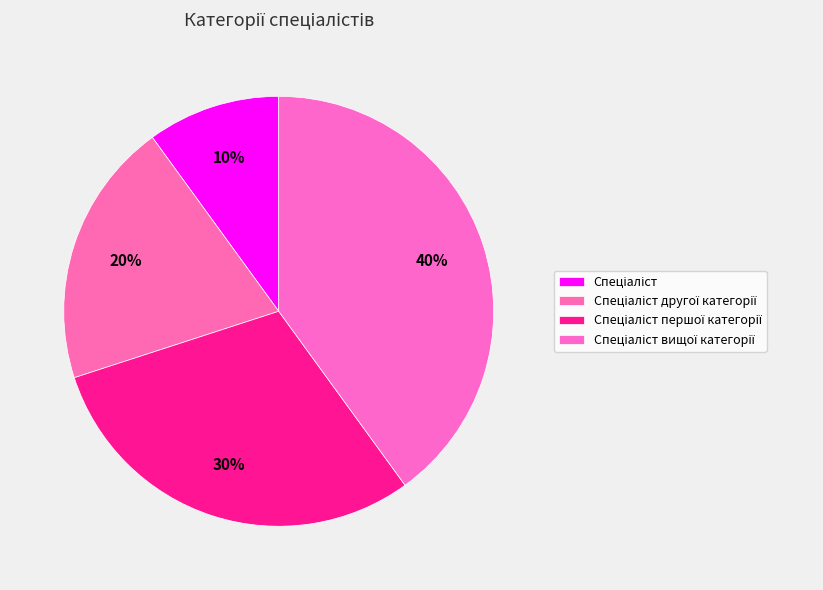

What is the largest slice in the pie chart?

Спеціаліст вищої категорії